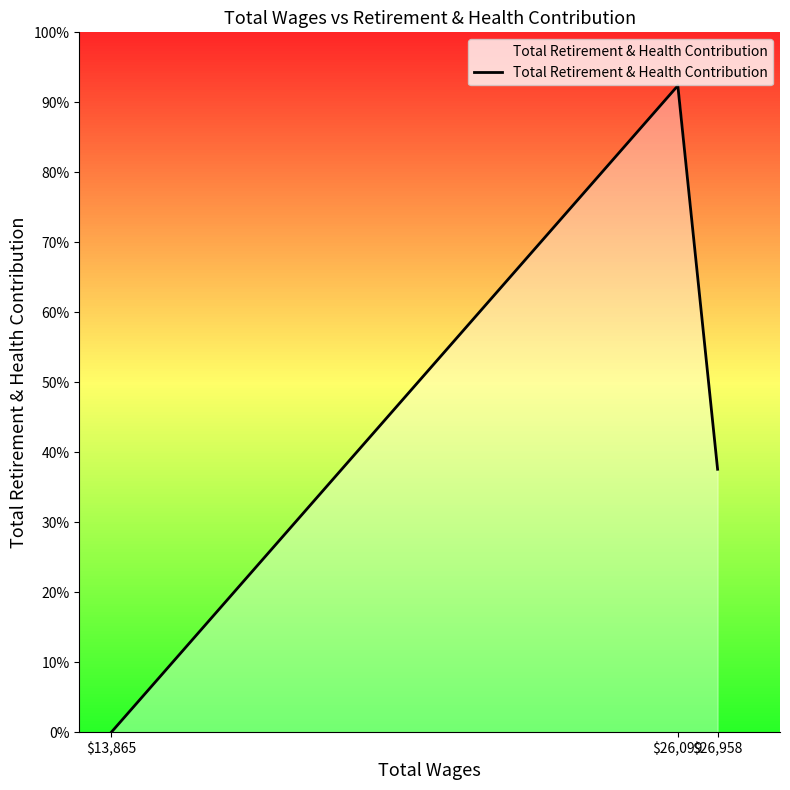

Is this an area chart (filled region under the line)?

Yes